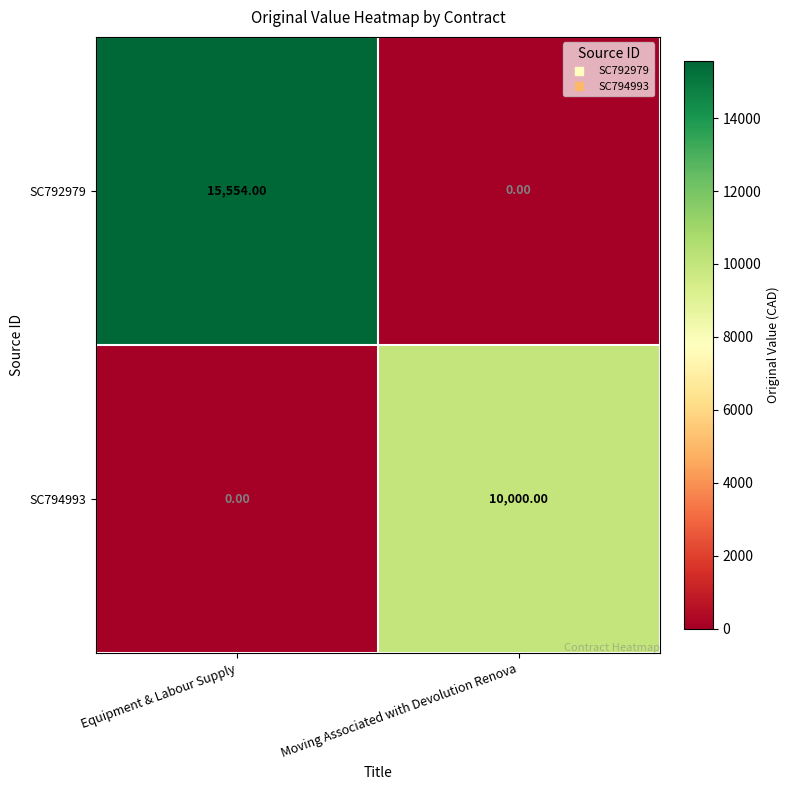

How many distinct data groups are displayed?

2